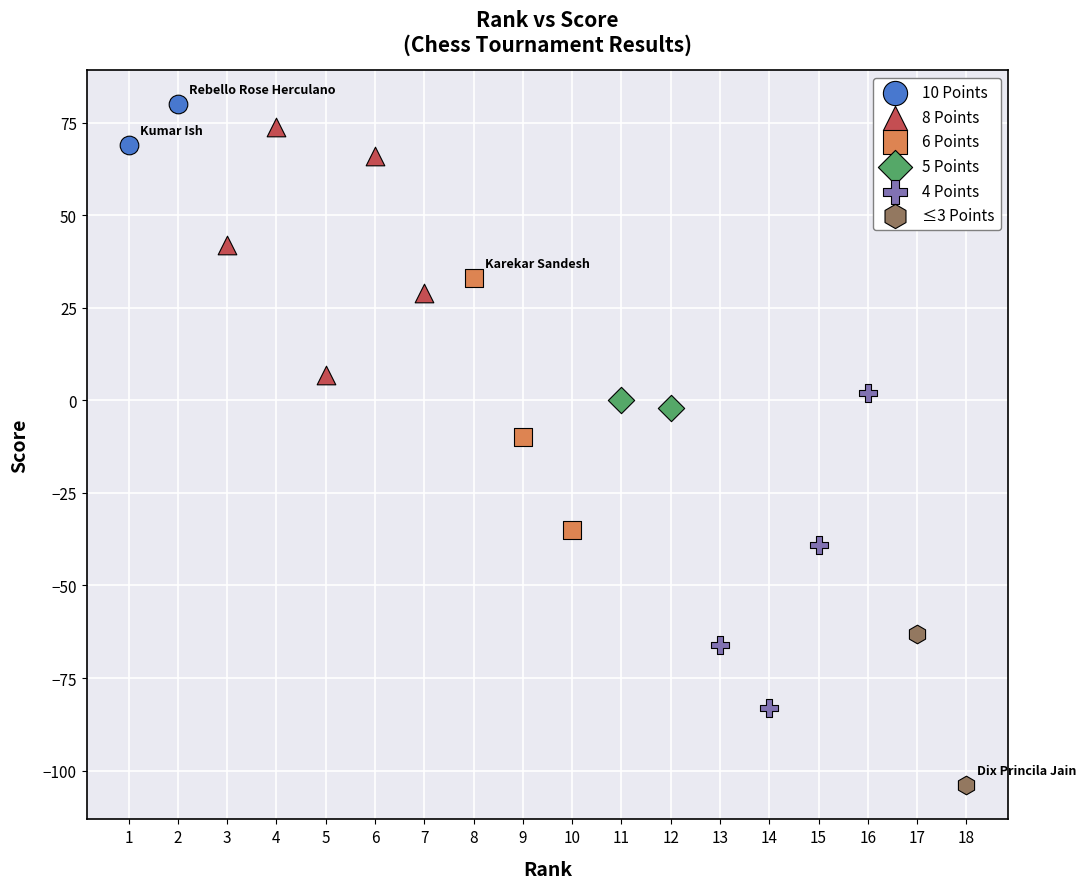

What are all the series names shown in the legend?

10 Points, 8 Points, 6 Points, 5 Points, 4 Points, ≤3 Points